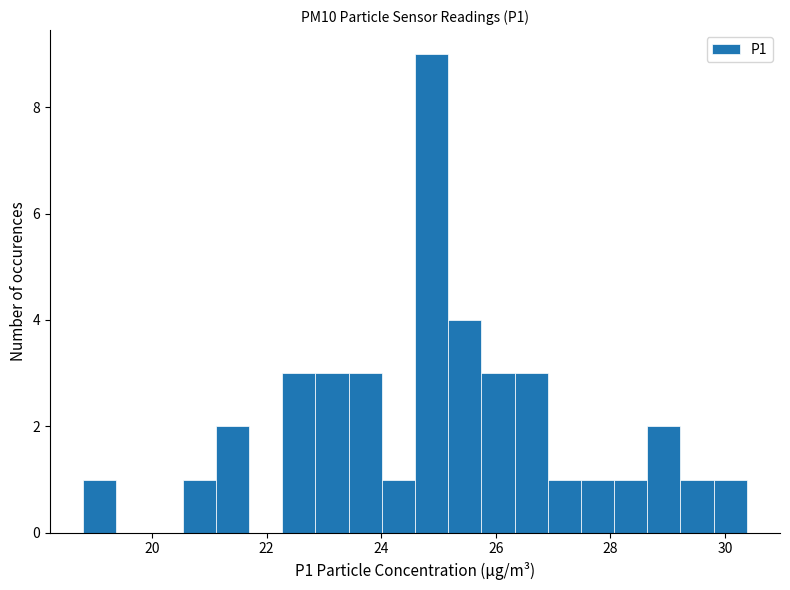

Around what value on the x-axis is the tallest bar? Give the approximate position of its centre, as read against the axis.

24.8